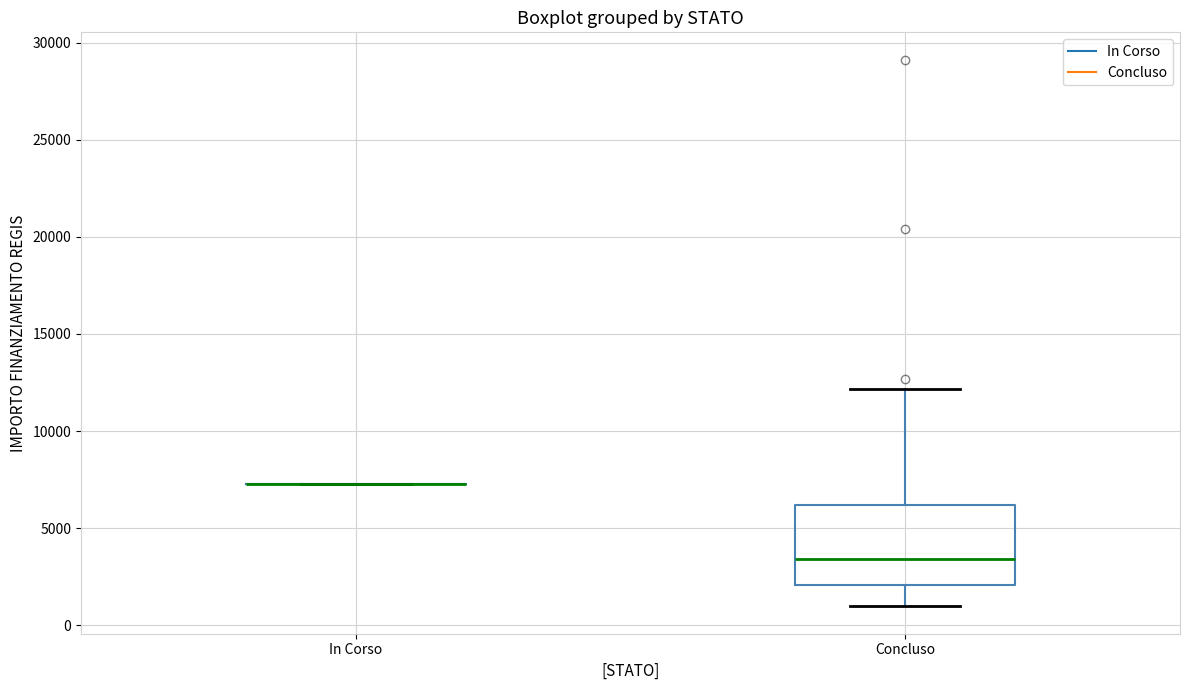

Reading left to right, transcribe this box plot: for each box, give where its median line is, the range the box spans, and where its two whiskers end, as read against the y-axis. The values are not printed on the chart, so give them approximately, as read against the axis.

In Corso: box collapsed to a line at 7500, whiskers 7500 to 7500
Concluso: median 3500, box 2000 to 6000, whiskers 1000 to 12000